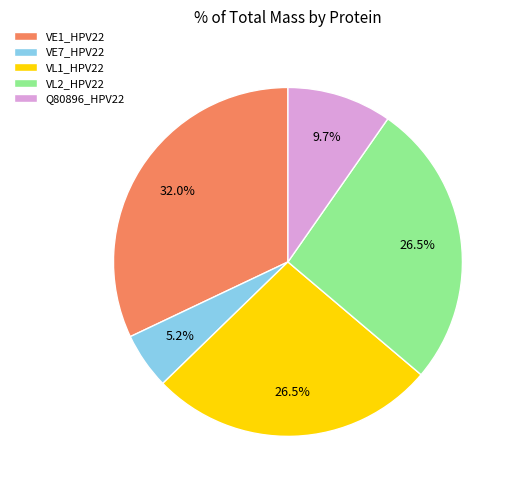

Is the sum of VL1_HPV22 and VL2_HPV22 greater than half?

Yes